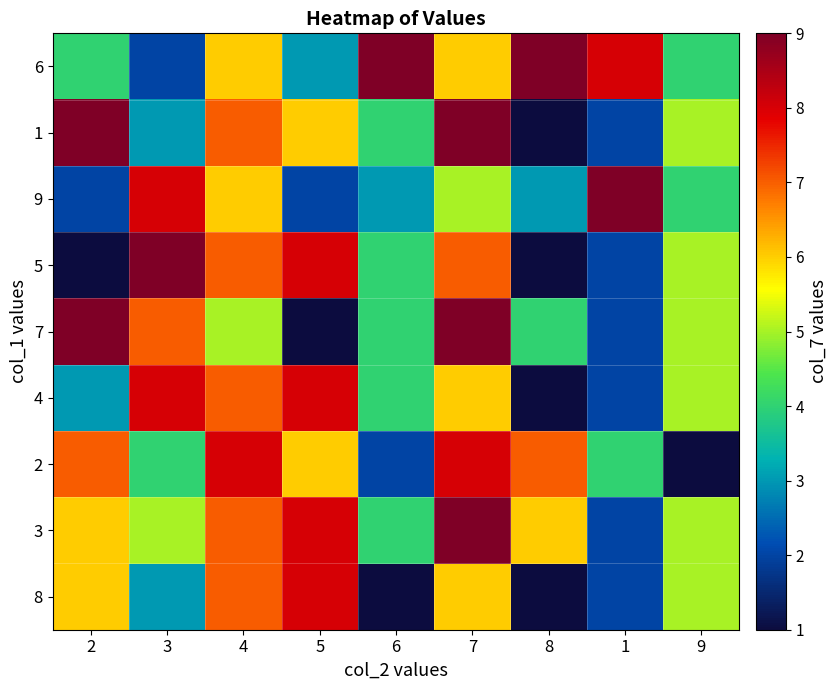

Which series has the largest total across all categories?

3